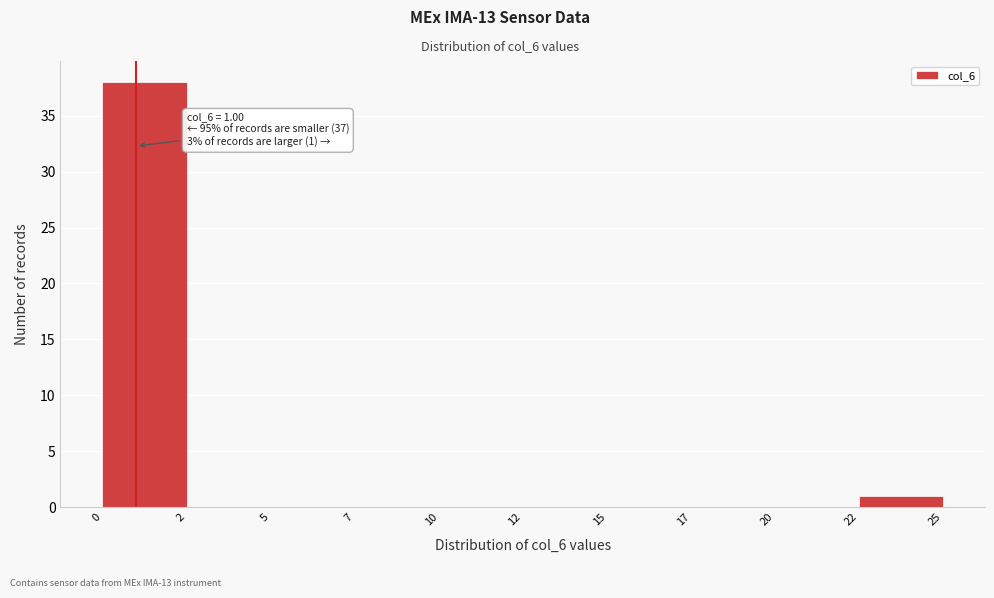

Reading left to right, transcribe all the data shown in this chart.

0=38	2=0	5=0	7=0	10=0	12=0	15=0	17=0	20=0	22=1